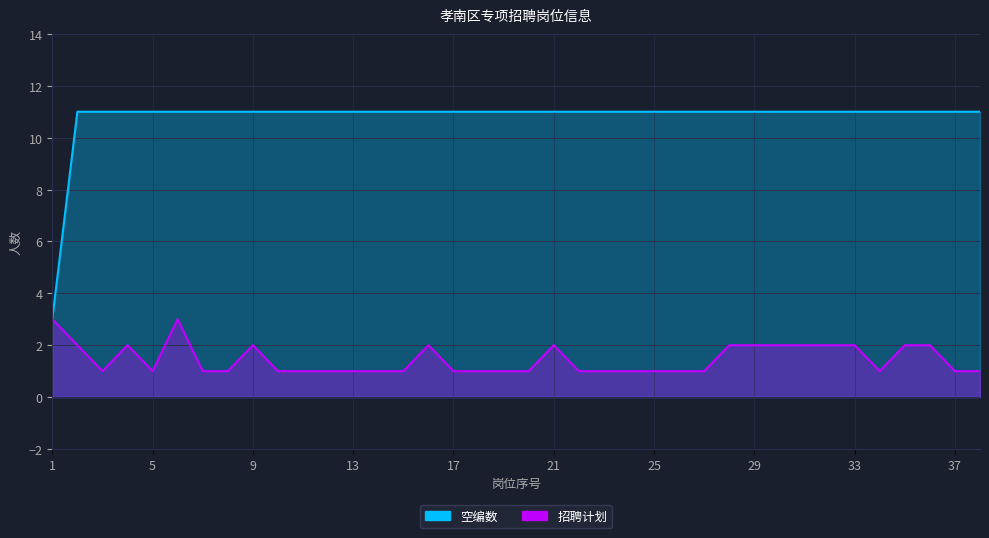

The 招聘计划 series shows 1 at 29. True or false?

False